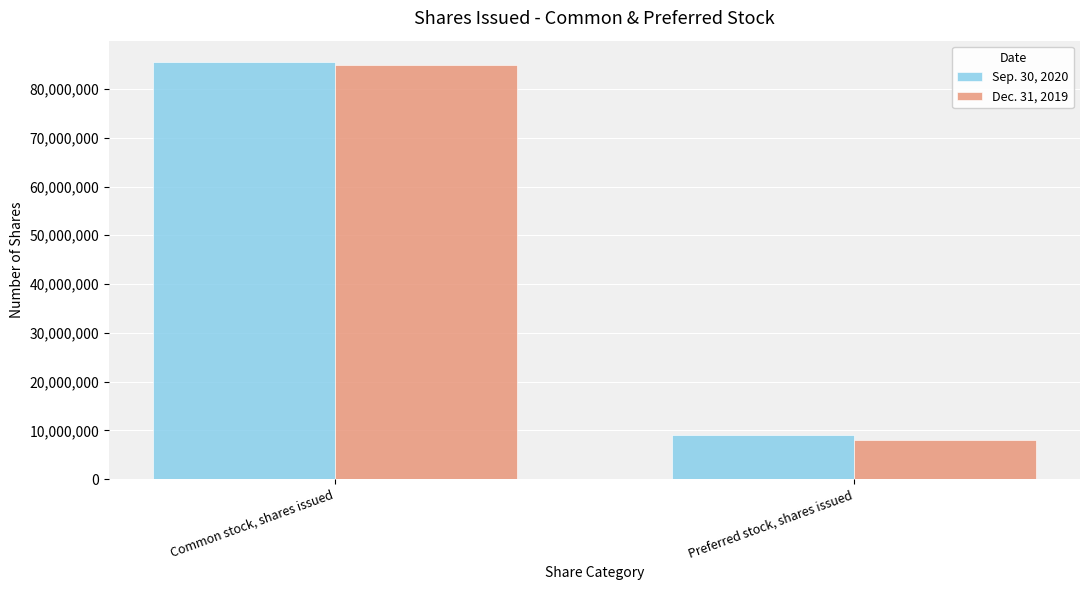

How many data points does each series have?

2